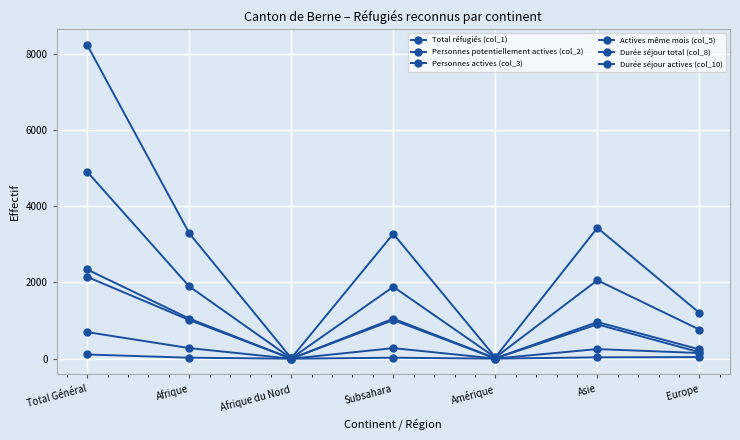

Is this an area chart (filled region under the line)?

No